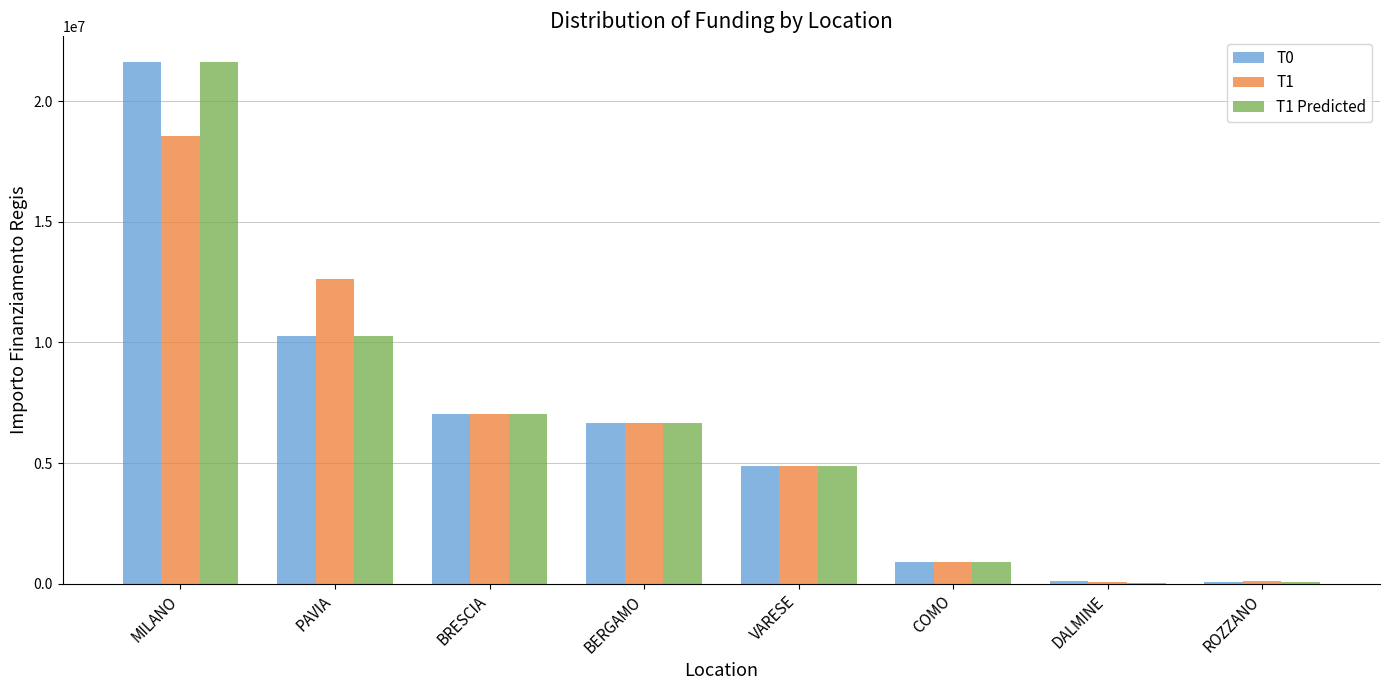

The value of T1 at MILANO is 25430540.5. True or false?

False